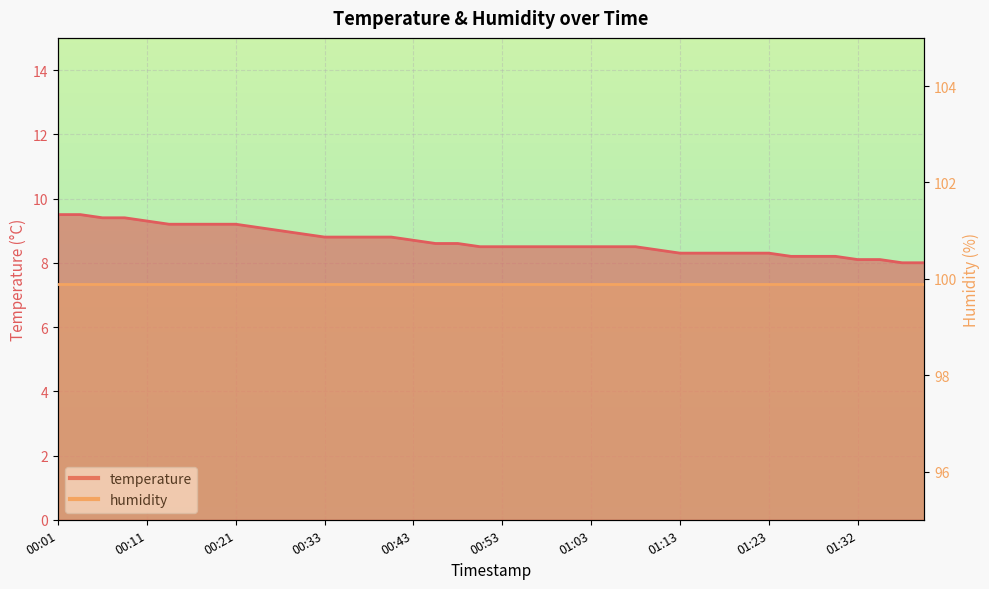

What is the change in value from 00:01 to 01:03?

-1.0